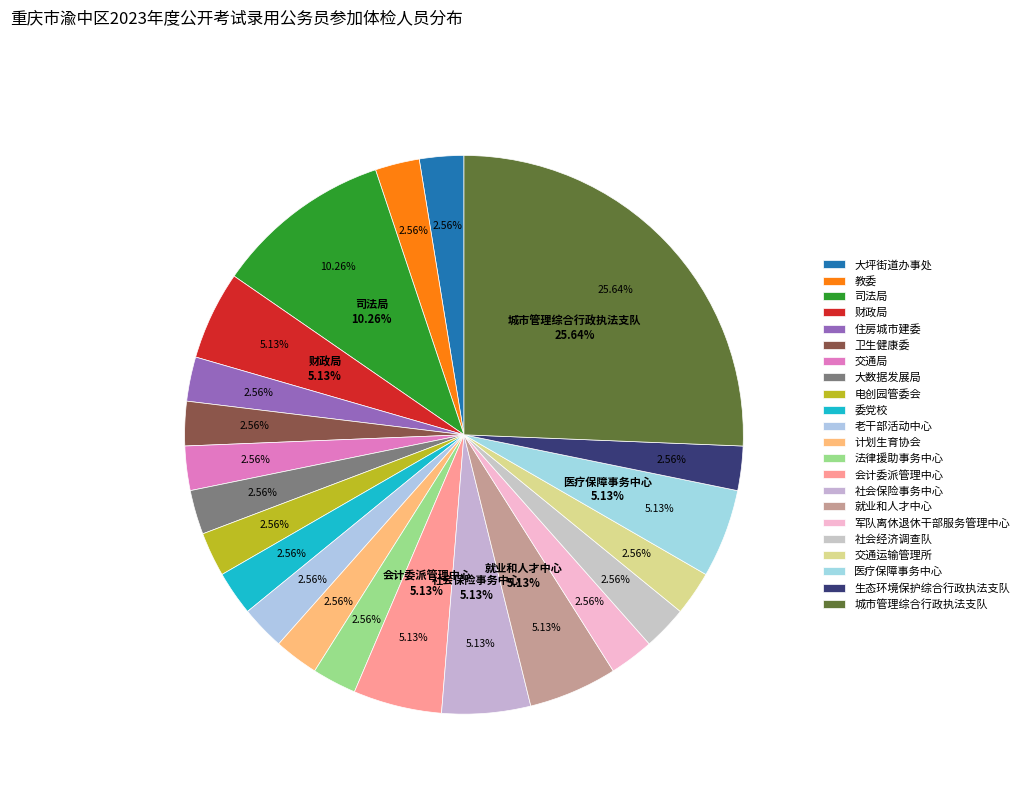

Is 渝中区军队离休退休干部服务管理中心（参照） the majority of the pie?

No